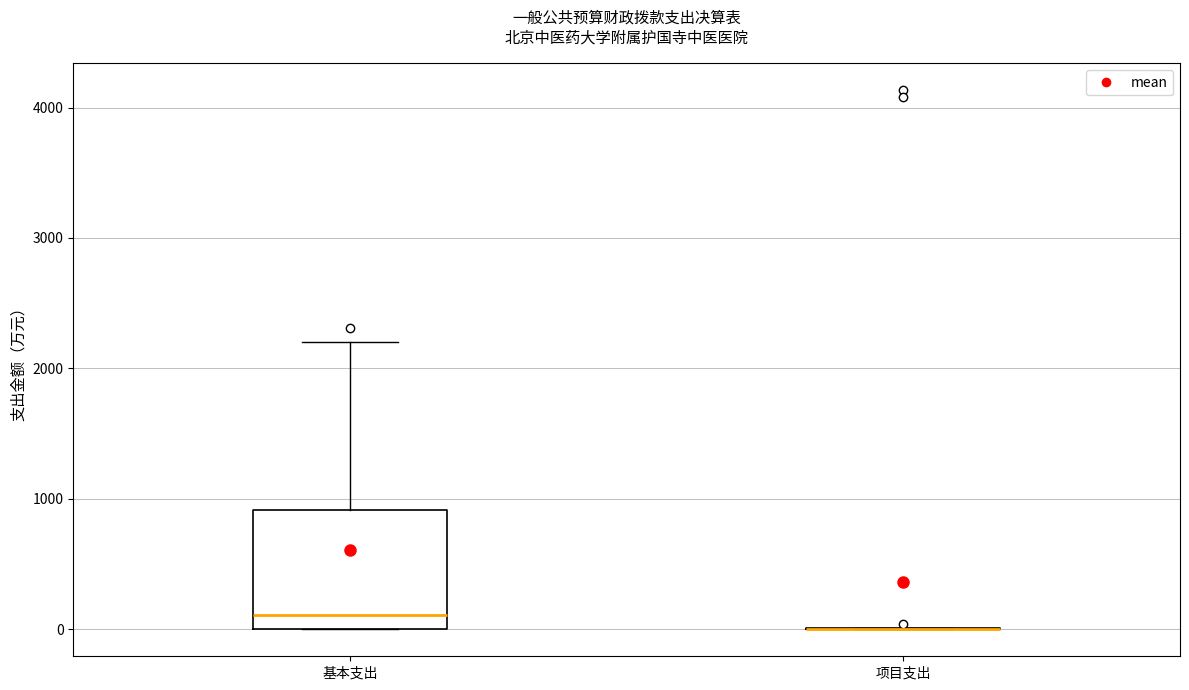

Reading left to right, read every box against the y-axis: the position of its median line, the range the box covers, and the ends of its whiskers. The values are not printed on the chart, so give them approximately, as read against the axis.

基本支出: median 100, box 0 to 900, whiskers 0 to 2200
项目支出: box collapsed to a line at 0, whiskers 0 to 0